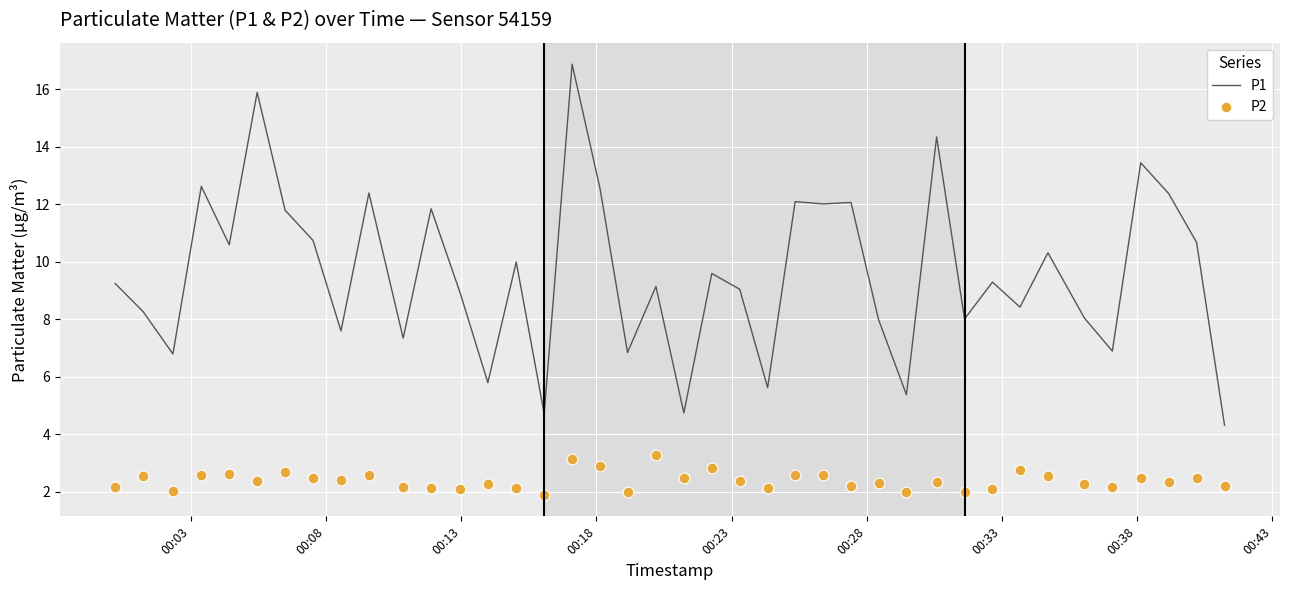

Which series reaches the maximum Y coordinate?

P1